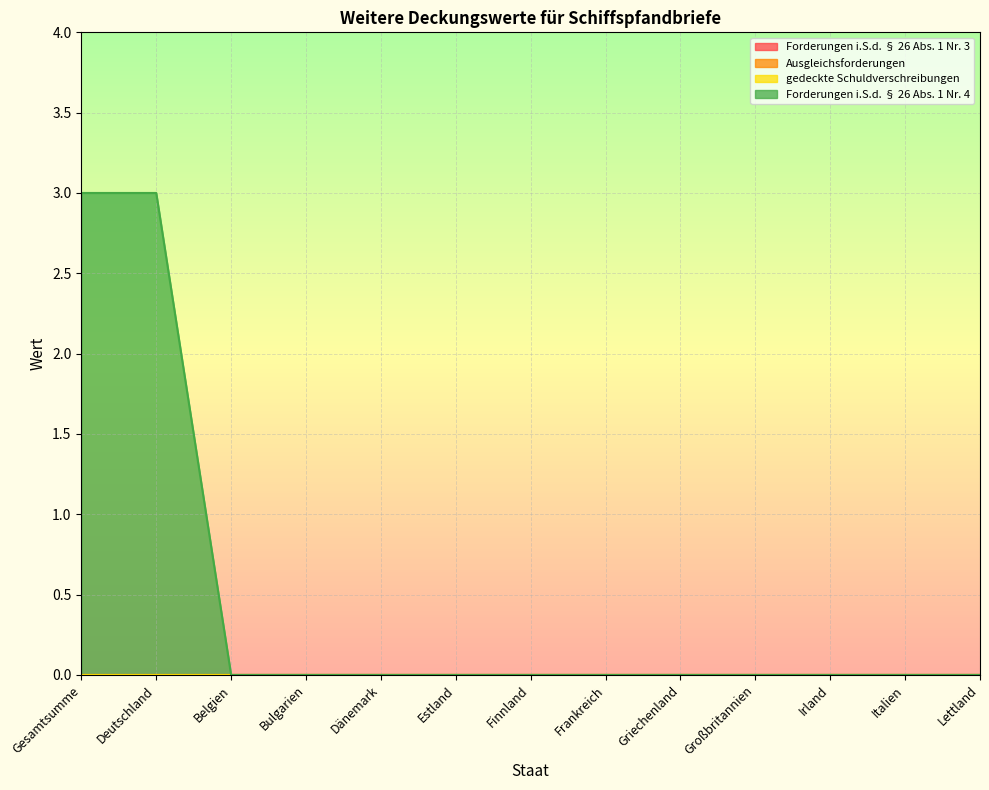

True or false: Forderungen i.S.d. § 26 Abs. 1 Nr. 4 and gedeckte Schuldverschreibungen cross at least once.

False